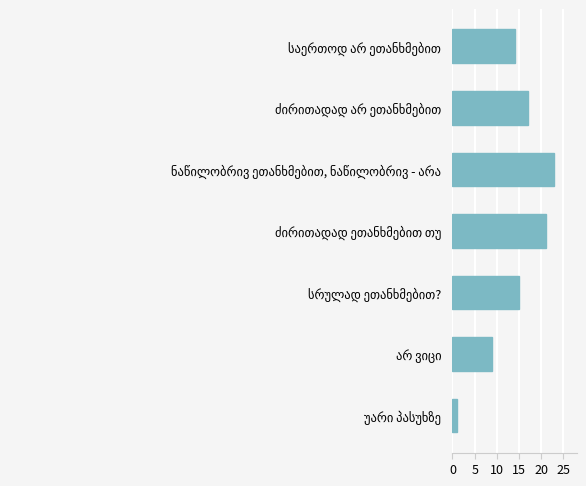

What is the value of the 6th bar from the top?

9